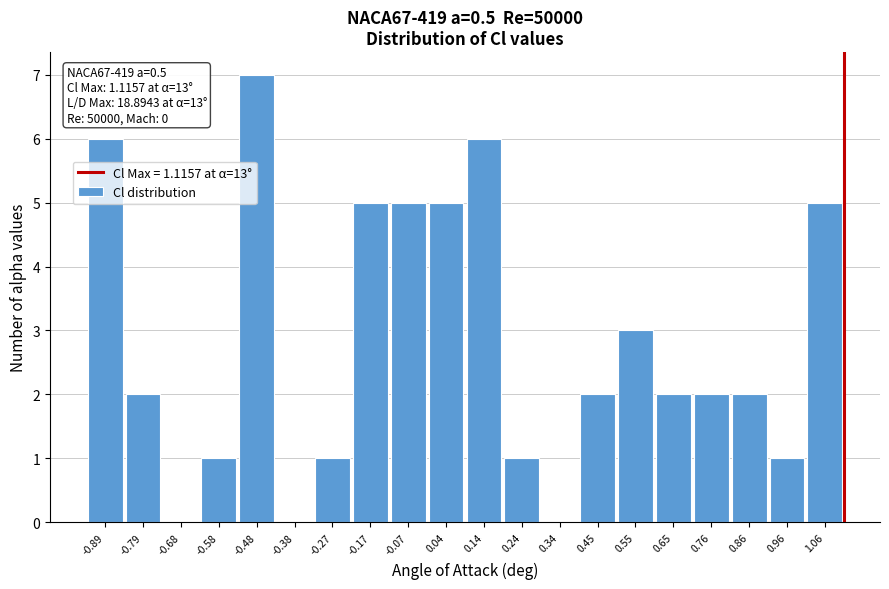

Which range on the x-axis has the tallest bar?

-0.52 to -0.42